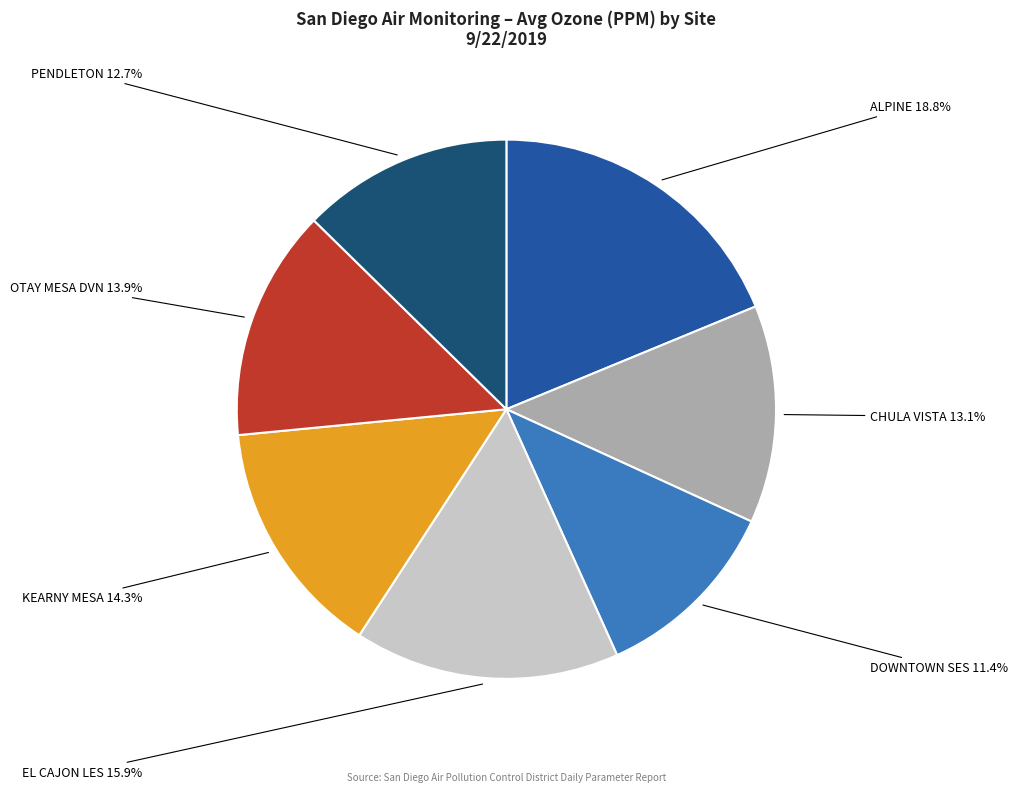

To the nearest percent, what is the difference between the KEARNY MESA and PENDLETON slice percentages?

2%